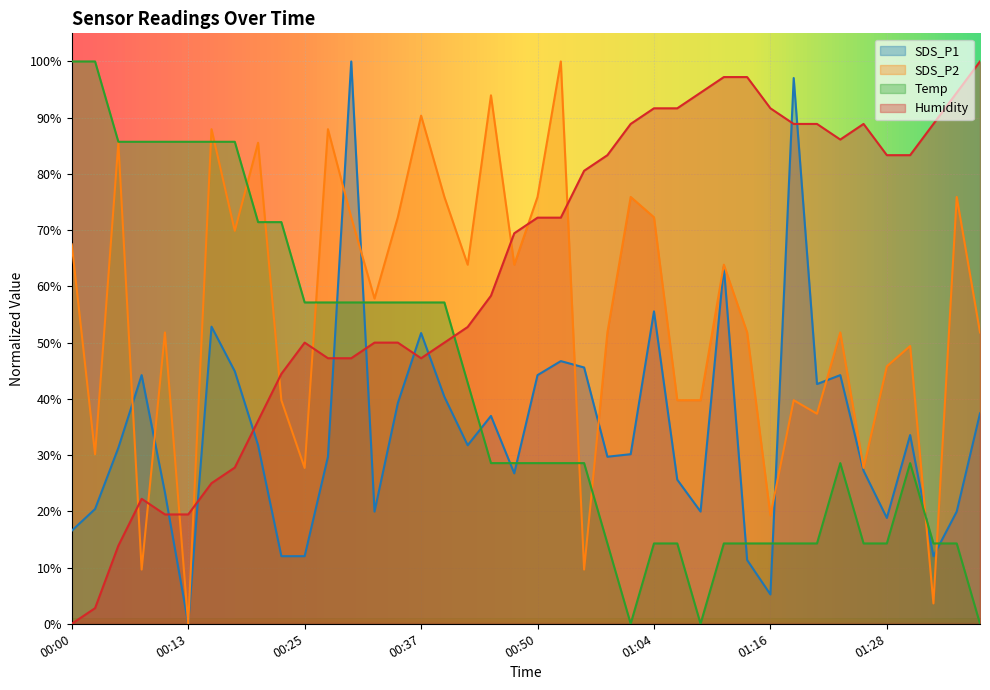

What is the spread (max minus min) of values at 00:05?

71.8